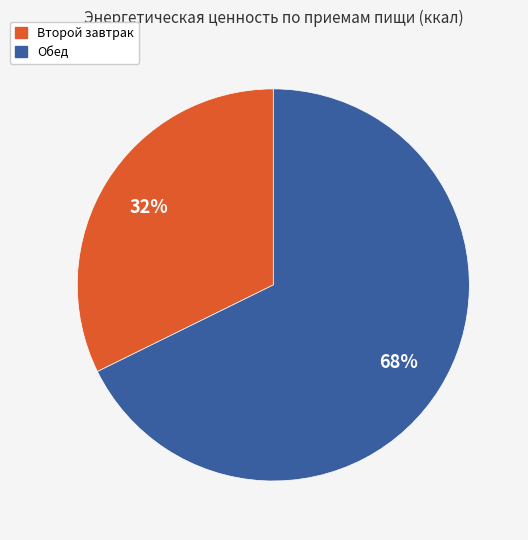

To the nearest percent, what is the average slice percentage?

50%